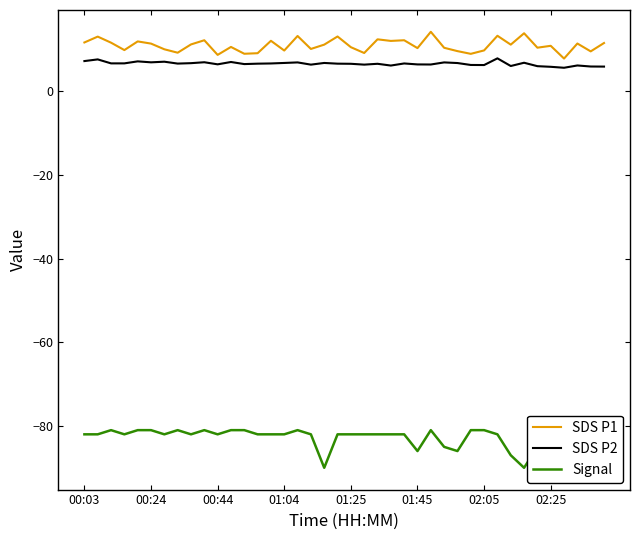

At how many categories does at least one series exceed 11?

20